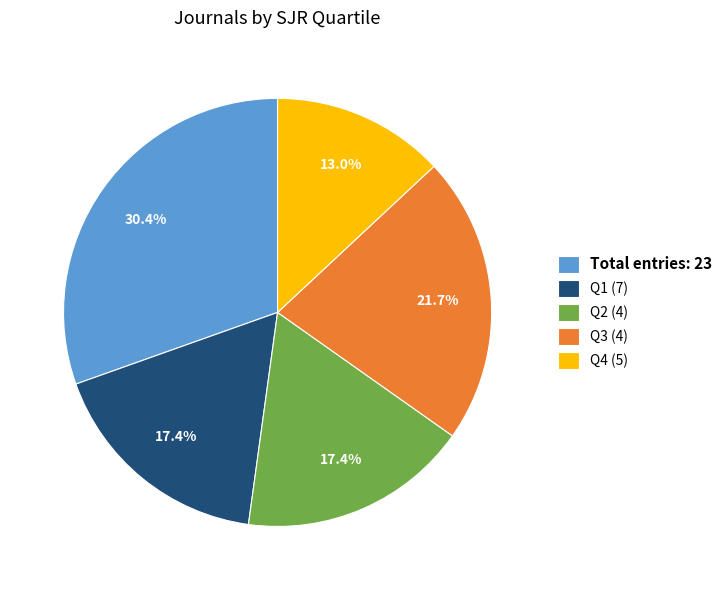

How many slices are in this pie chart?

5